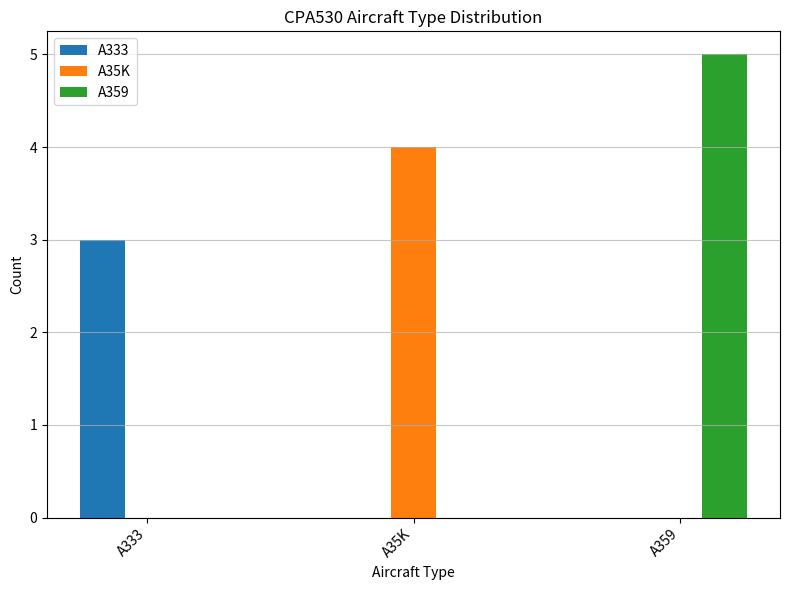

What are all the series names shown in the legend?

A333, A35K, A359